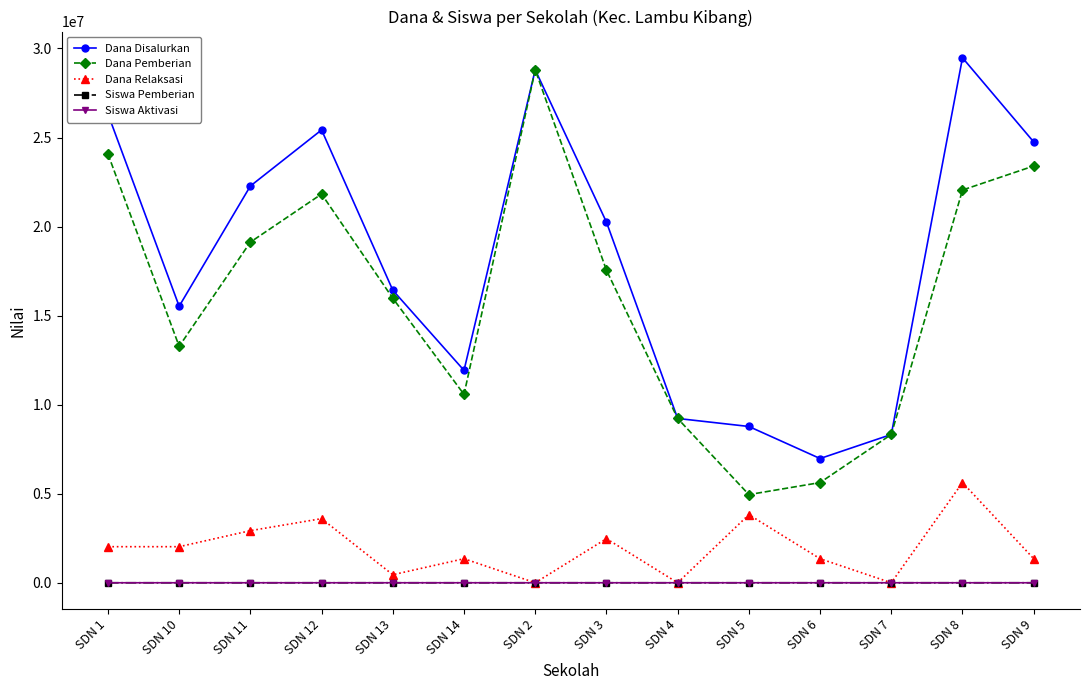

List the labels in order of Dana Disalurkan value, largest first.

SDN 8, SDN 2, SDN 1, SDN 12, SDN 9, SDN 11, SDN 3, SDN 13, SDN 10, SDN 14, SDN 4, SDN 5, SDN 7, SDN 6